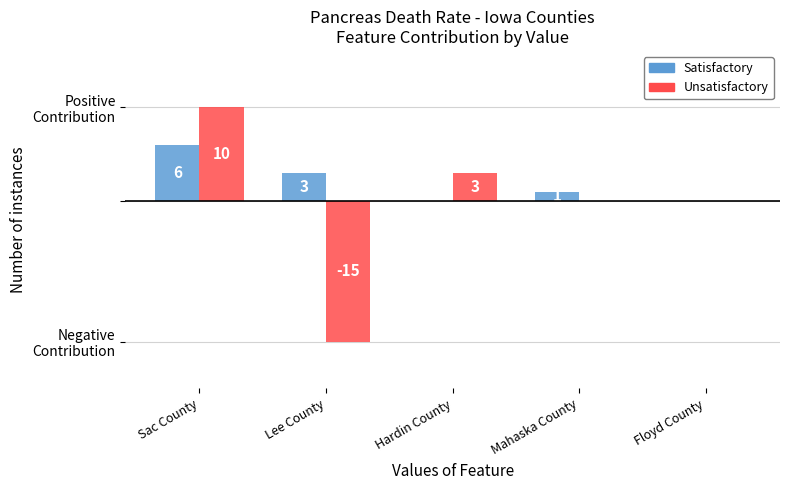

Reading left to right, extract all data points from this chart.

Satisfactory: Sac County=6	Lee County=3	Hardin County=0	Mahaska County=1	Floyd County=0
Unsatisfactory: Sac County=10	Lee County=-15	Hardin County=3	Mahaska County=0	Floyd County=0